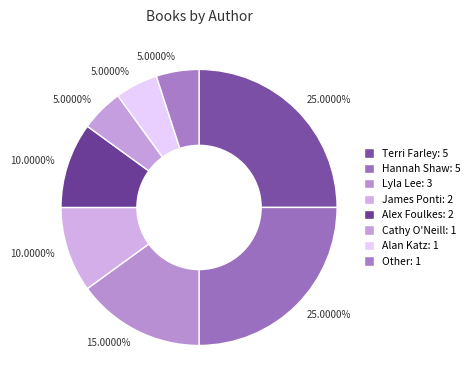

How many slices are in this pie chart?

8